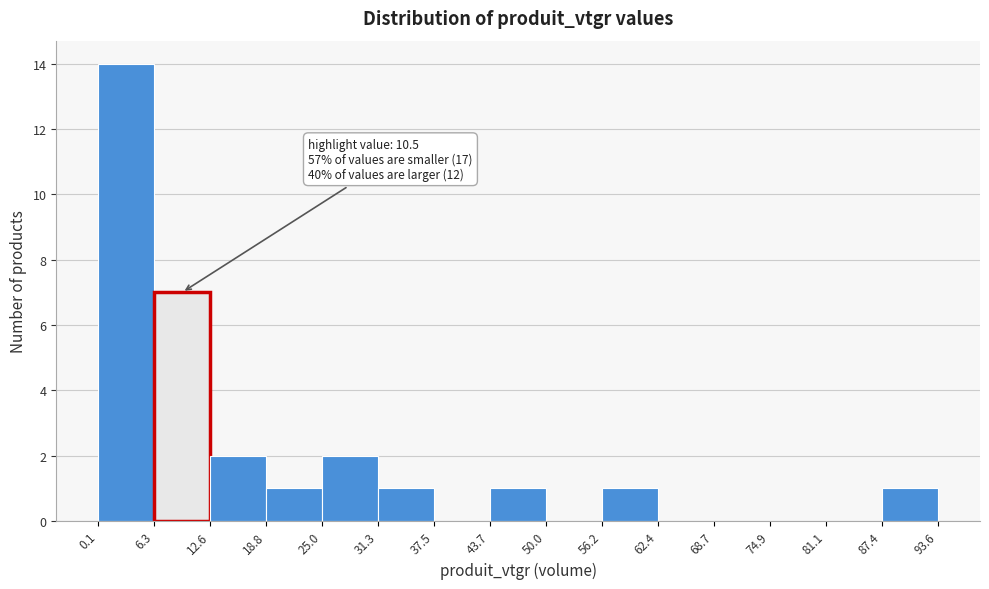

Over which range of the x-axis is the bar tallest?

0.1 to 6.3